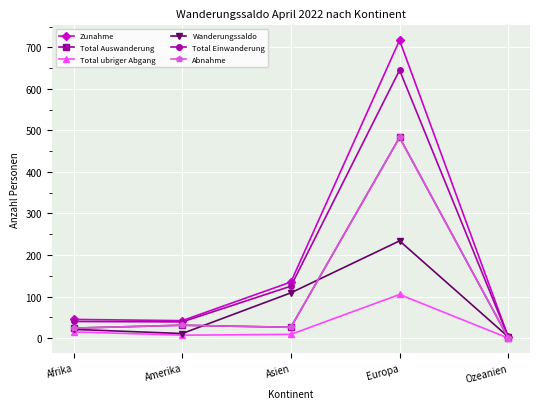

Between Afrika and Amerika, which is larger?

Afrika